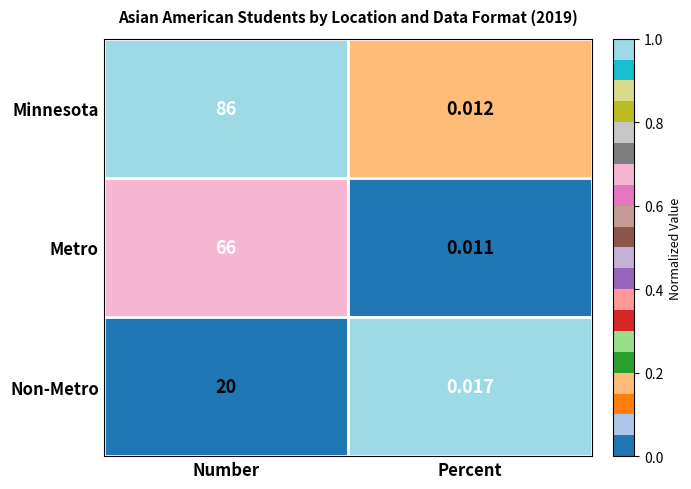

Which series has the largest total across all categories?

Minnesota